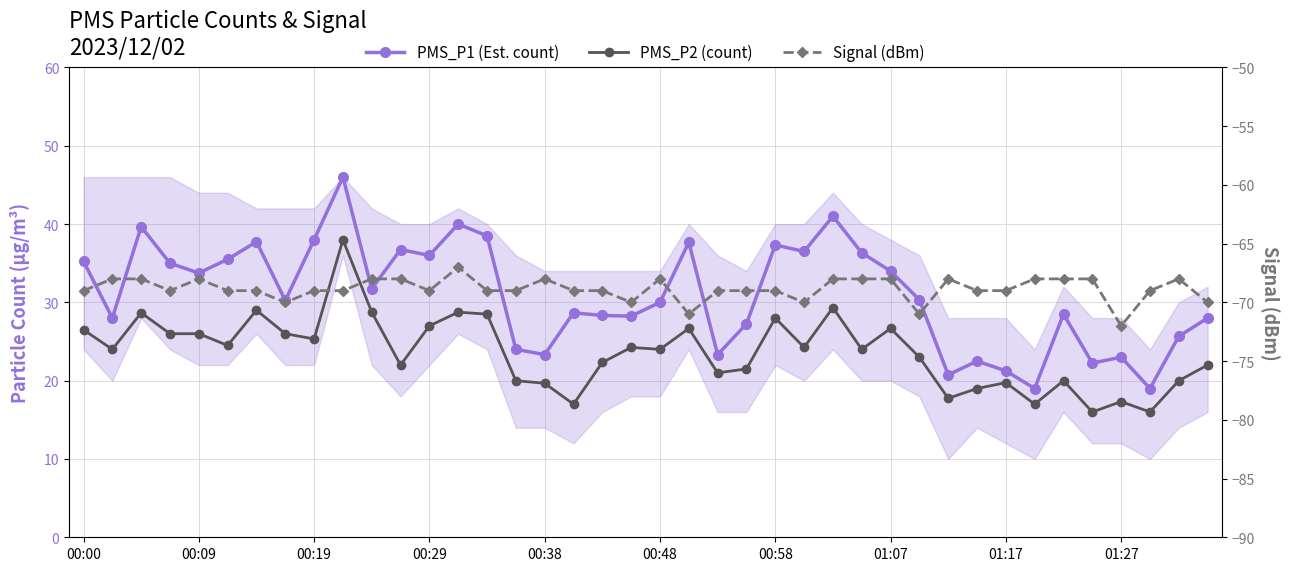

What position from the left is 14?

15